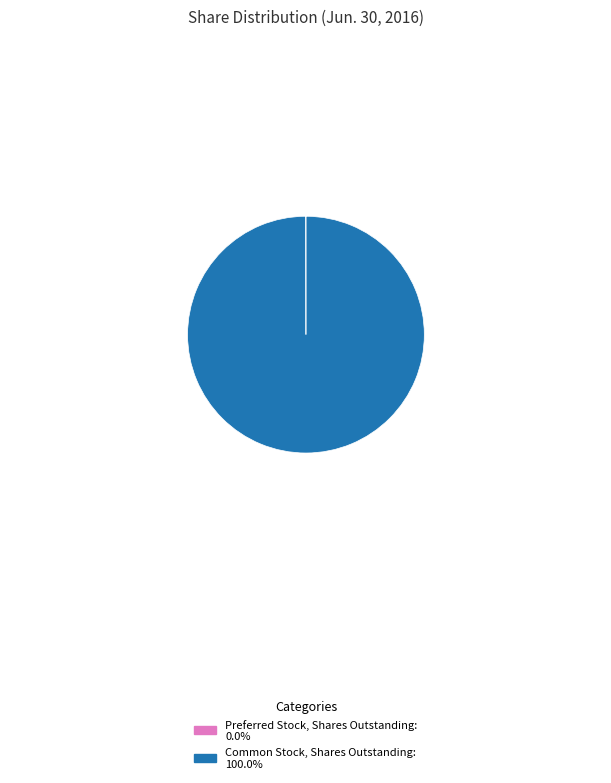

Which category has the biggest portion of the pie?

Common Stock, Shares Outstanding